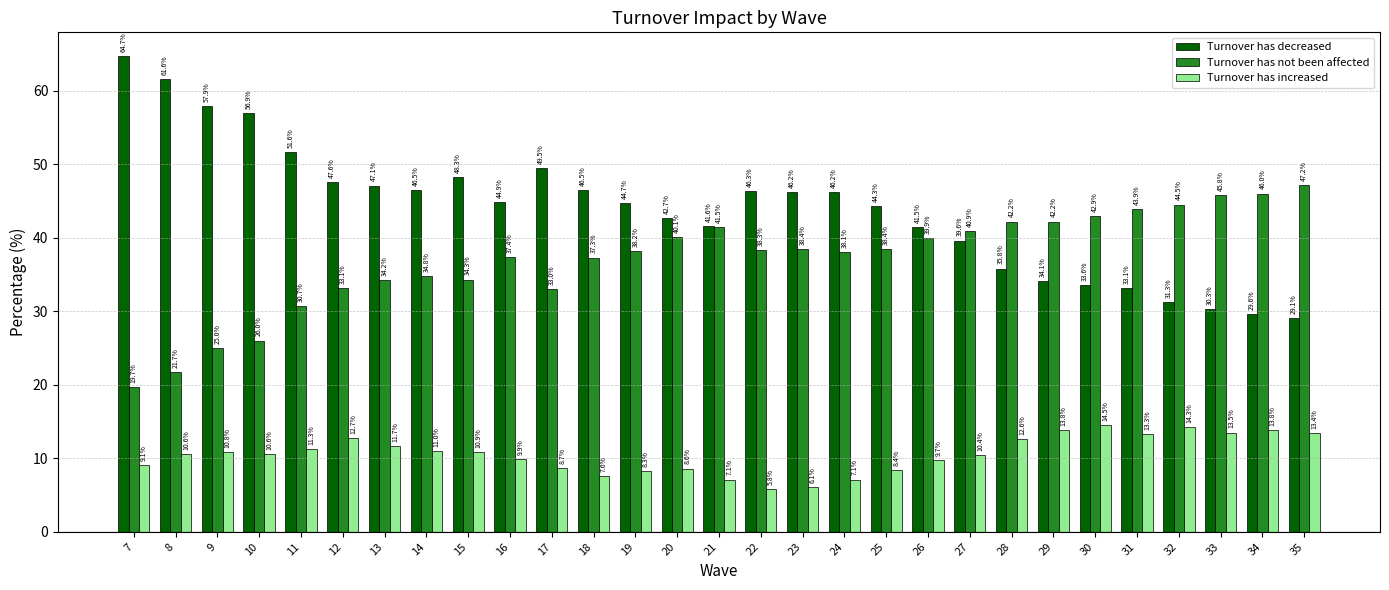

What is the approximate value of Turnover has not been affected at 9?

25.0